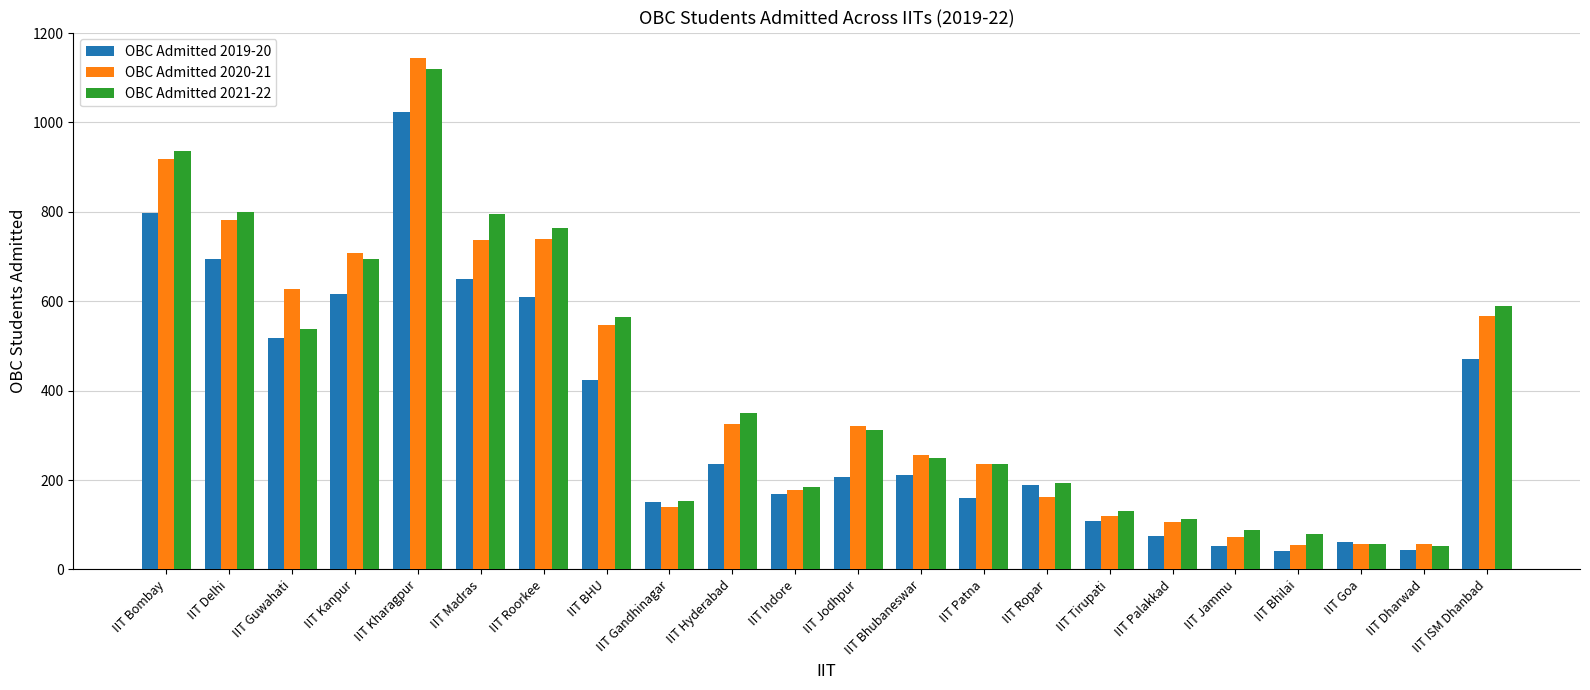

What is the sum of the OBC Admitted 2020-21 values at IIT Gandhinagar and IIT Kanpur?

846